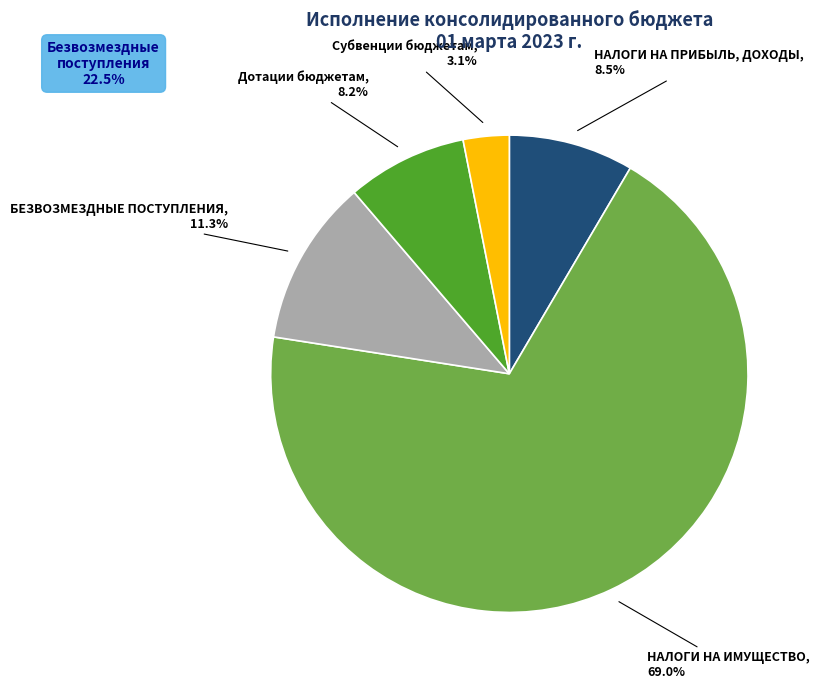

Is there any slice that represents more than half of the pie?

Yes